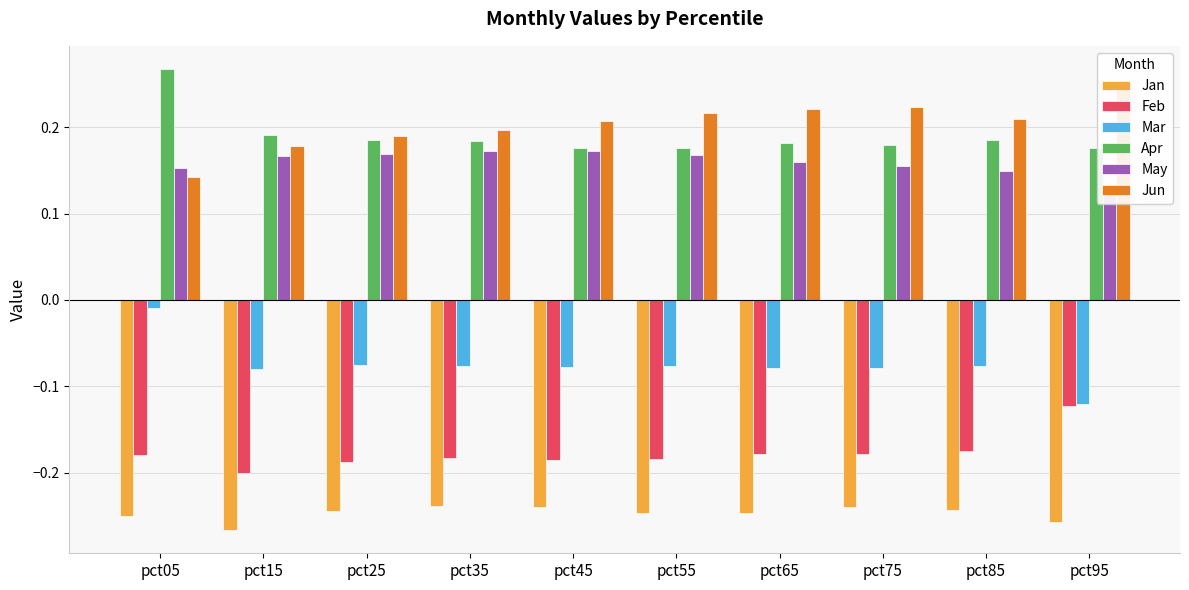

Count the Apr values in the range 0 to 1.

10